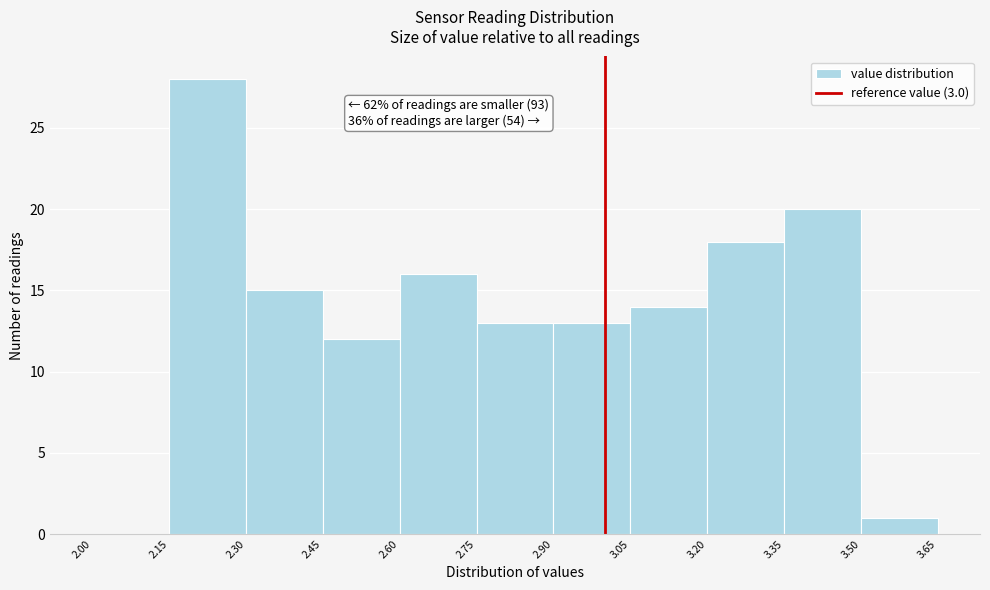

Over which range of the x-axis is the bar tallest?

2.15 to 2.30